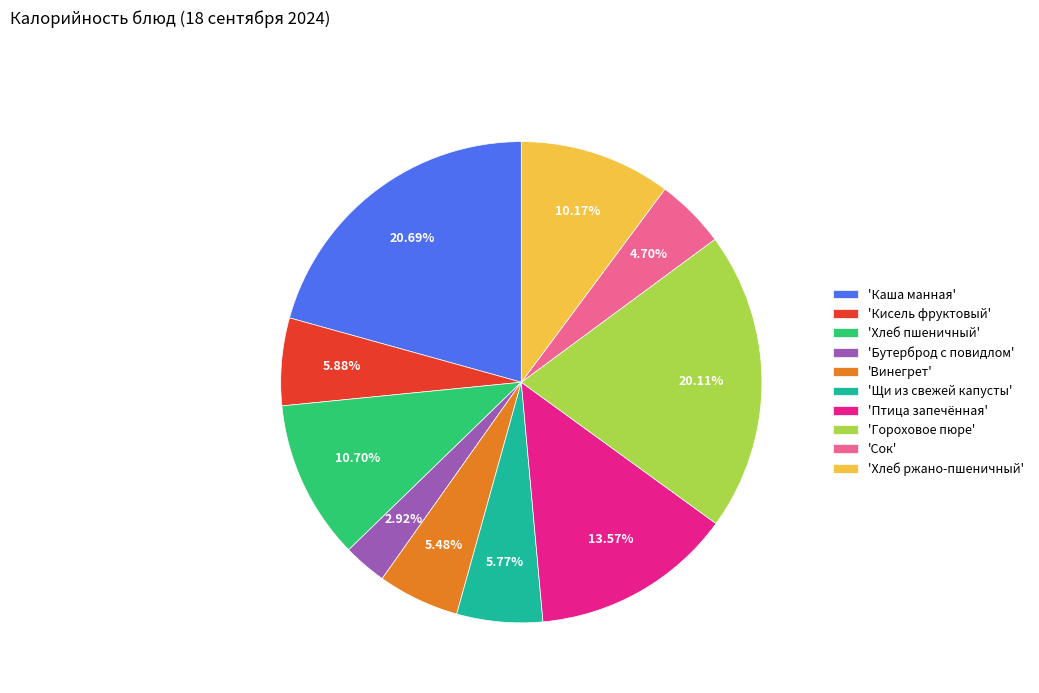

How many segments does this pie chart have?

10